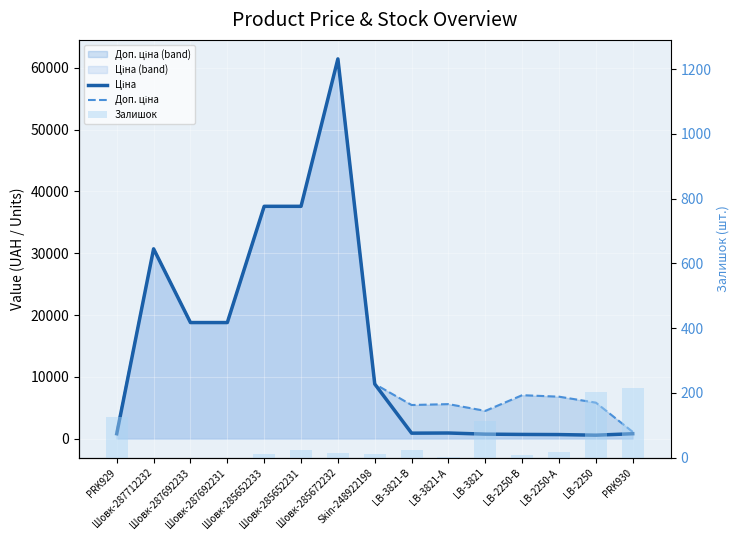

Which series has the largest total across all categories?

Доп. ціна